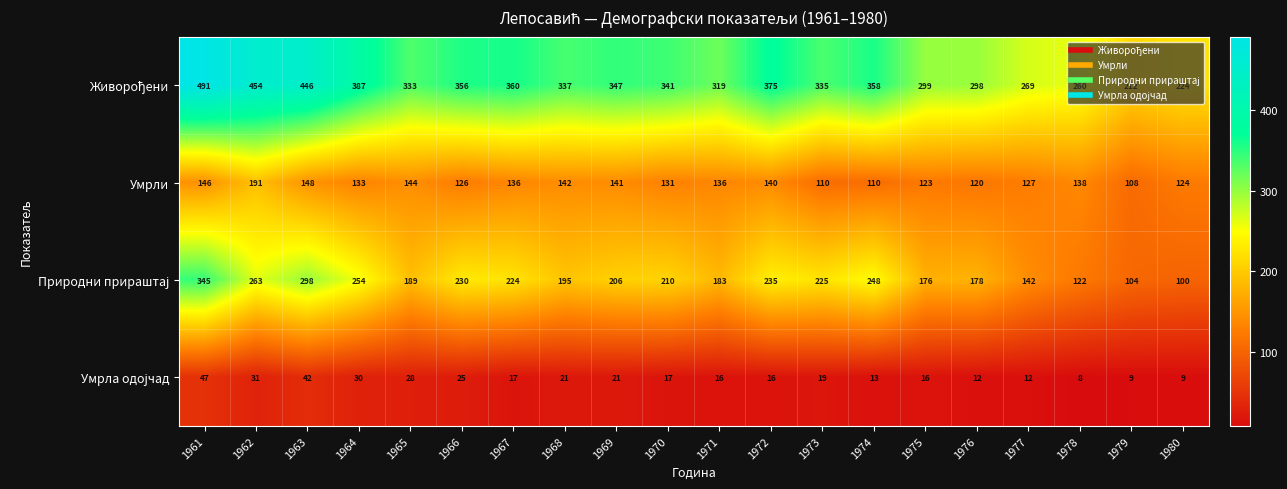

What is the difference between the Умрли values at 1964 and 1961?

13